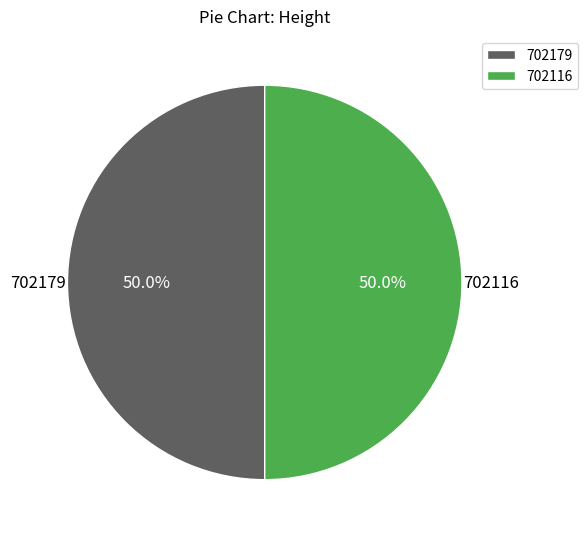

What is the ratio of the value at 702179 to the value at 702116?

1.0